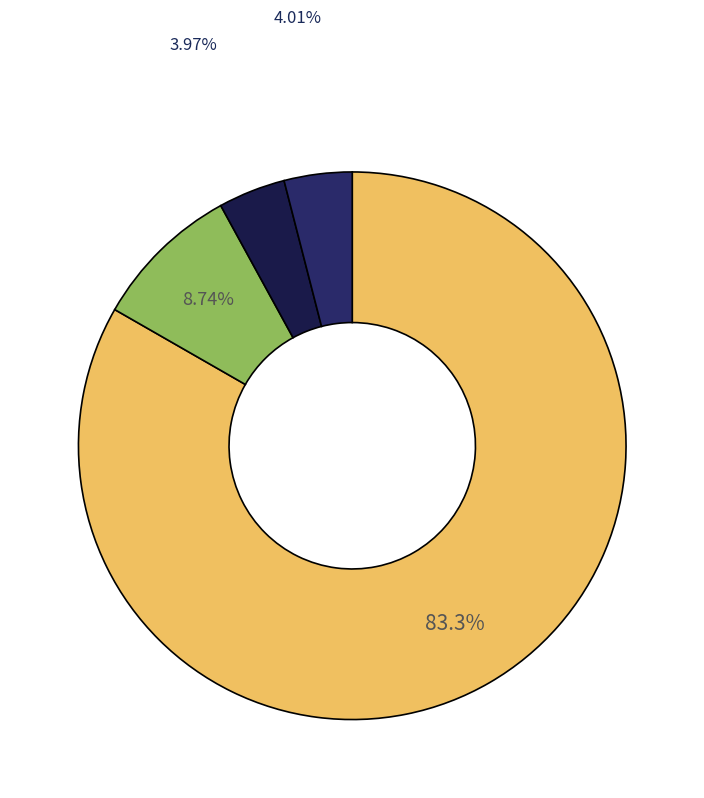

How many slices are in this pie chart?

4